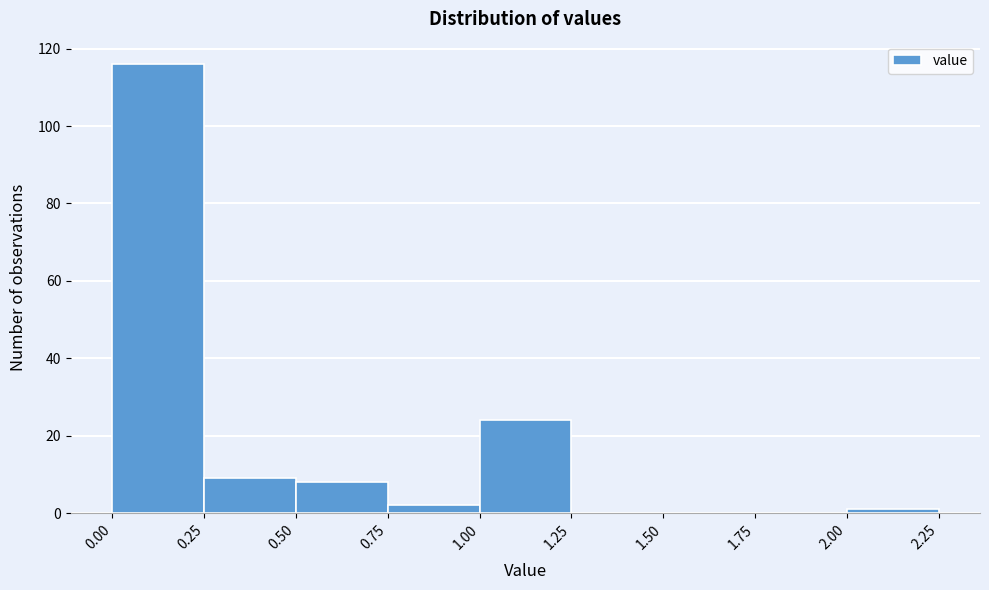

Which range on the x-axis has the tallest bar?

0.00 to 0.25